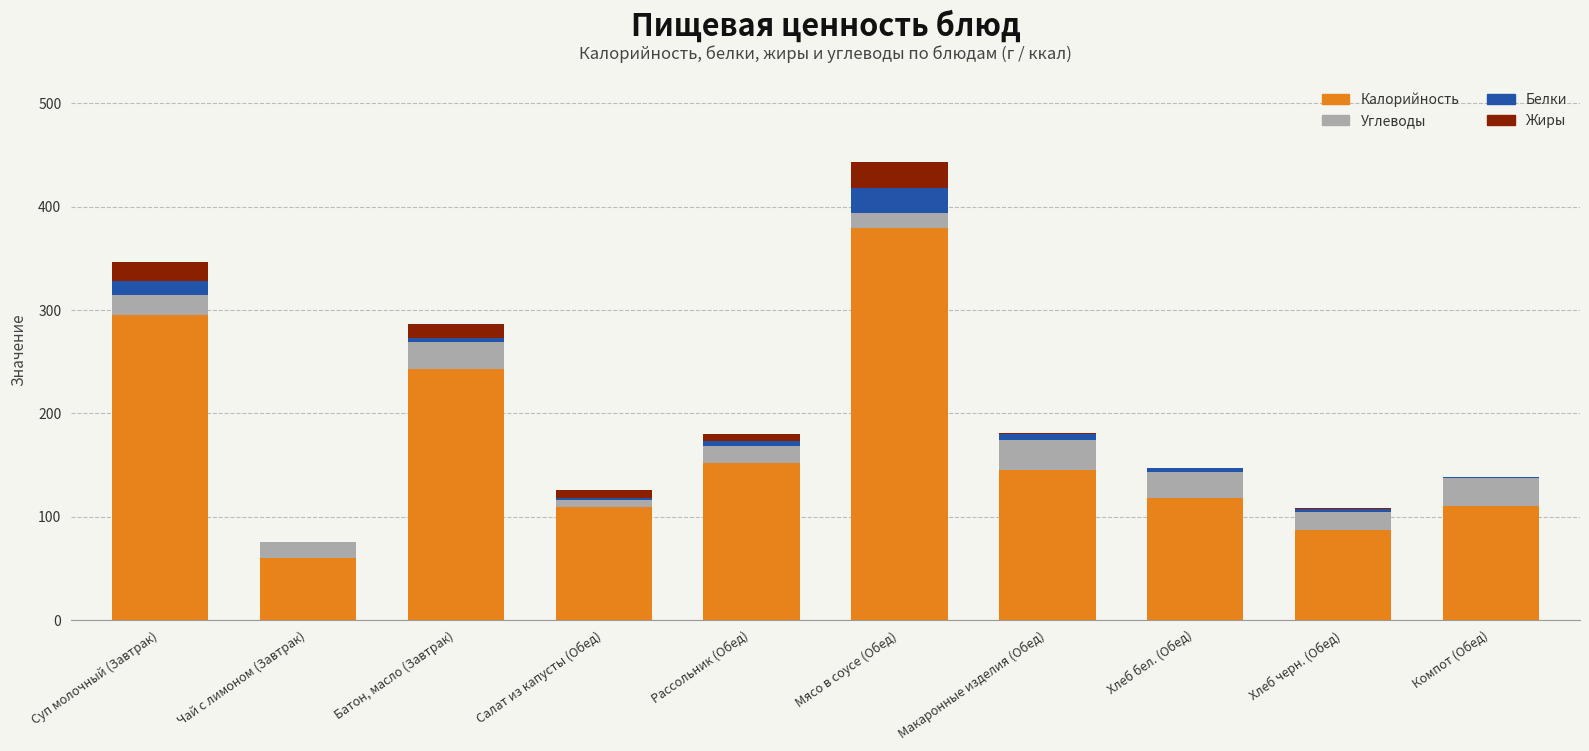

What is the highest value of the Калорийность series?

379